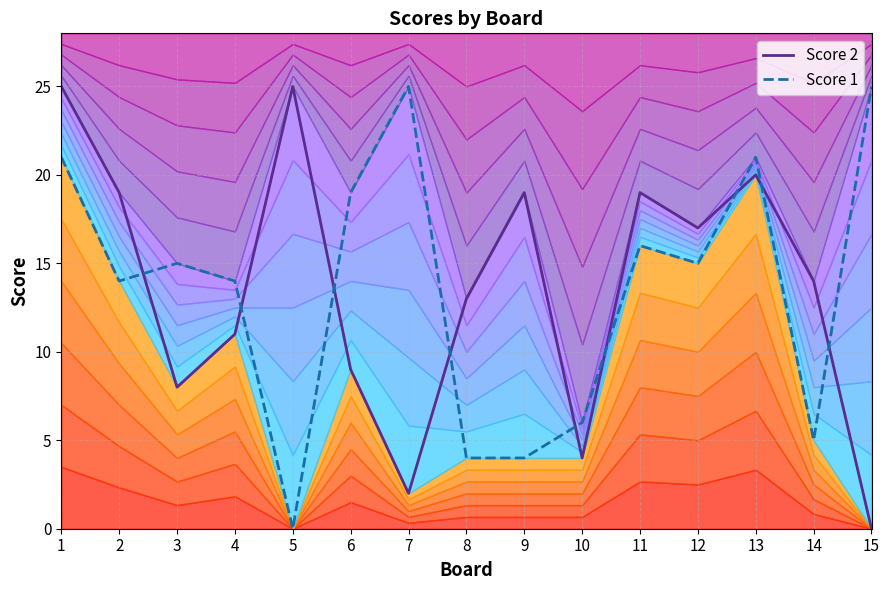

What is the average value of the Score 2 series?

14